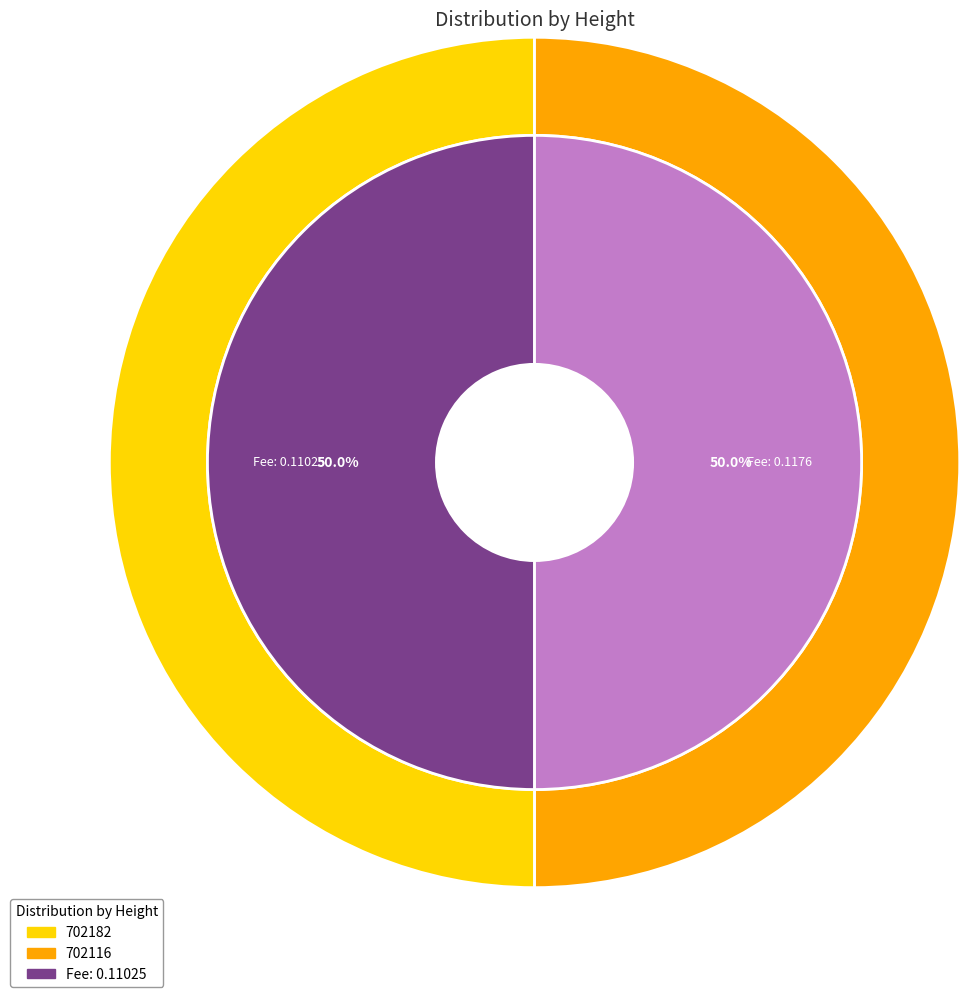

What is the smallest slice in the pie chart?

702116